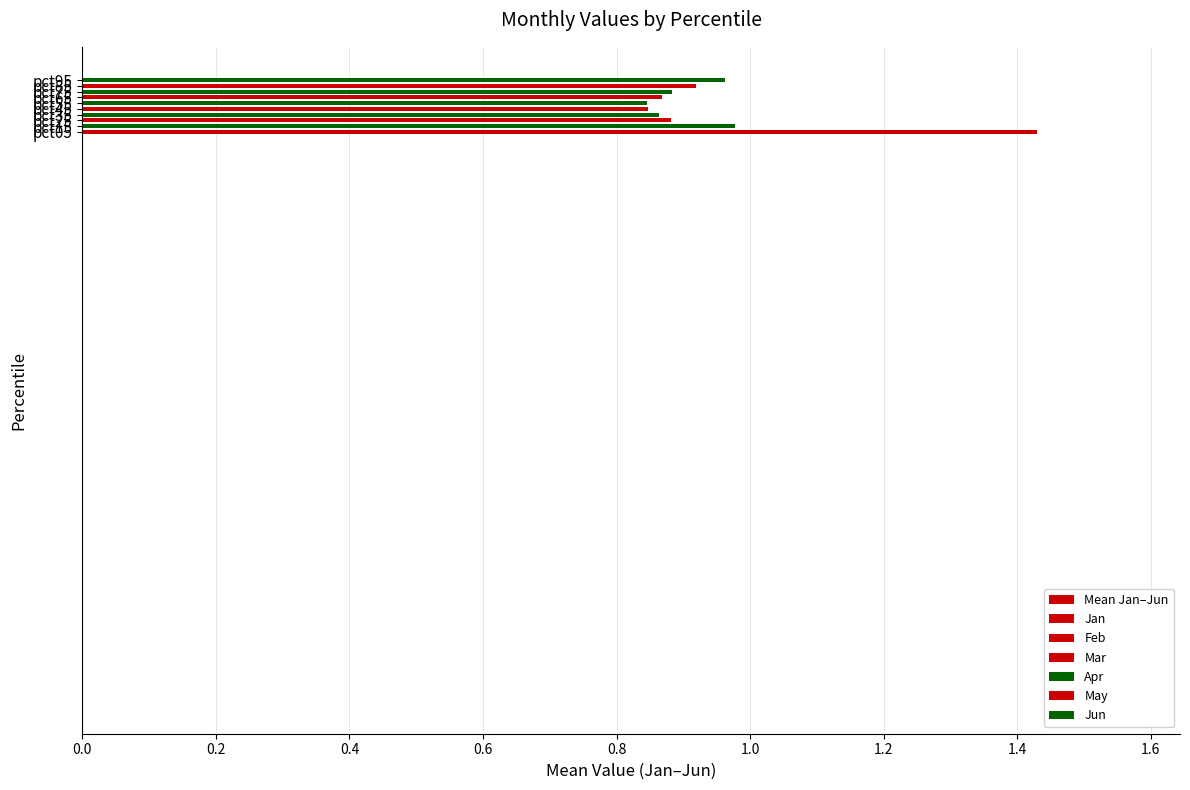

Count the number of categories in the chart.

10